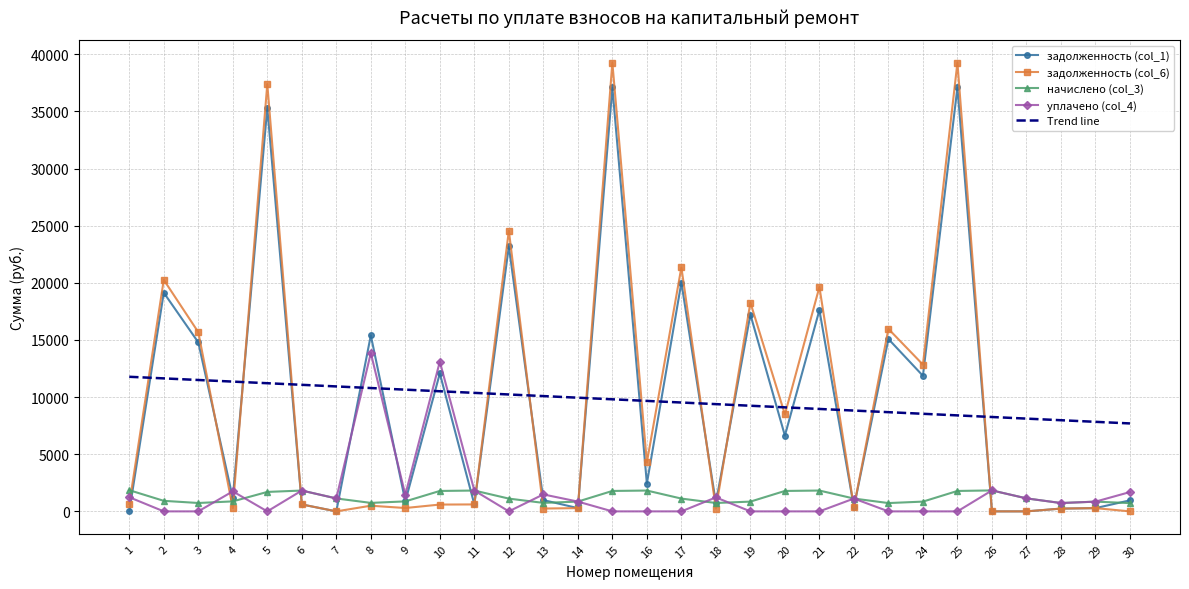

What is the difference between the highest and lowest values at 13?

9842.0